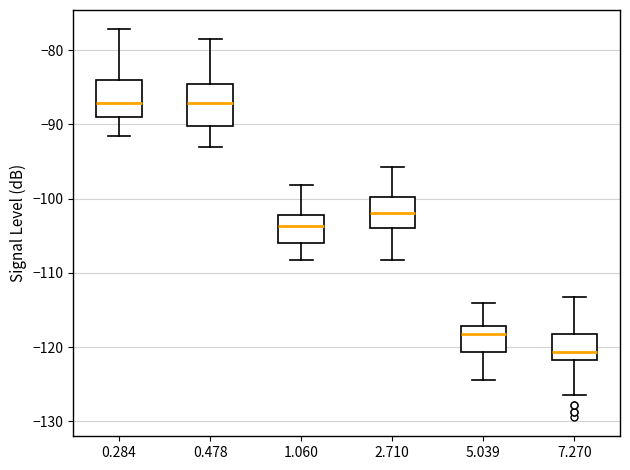

Reading left to right, transcribe this box plot: for each box, give where its median line is, the range the box spans, and where its two whiskers end, as read against the y-axis. The values are not printed on the chart, so give them approximately, as read against the axis.

0.284: median -87, box -89 to -84, whiskers -91 to -77
0.478: median -87, box -90 to -84, whiskers -93 to -78
1.060: median -104, box -106 to -102, whiskers -108 to -98
2.710: median -102, box -104 to -100, whiskers -108 to -96
5.039: median -118, box -121 to -117, whiskers -124 to -114
7.270: median -121, box -122 to -118, whiskers -126 to -113